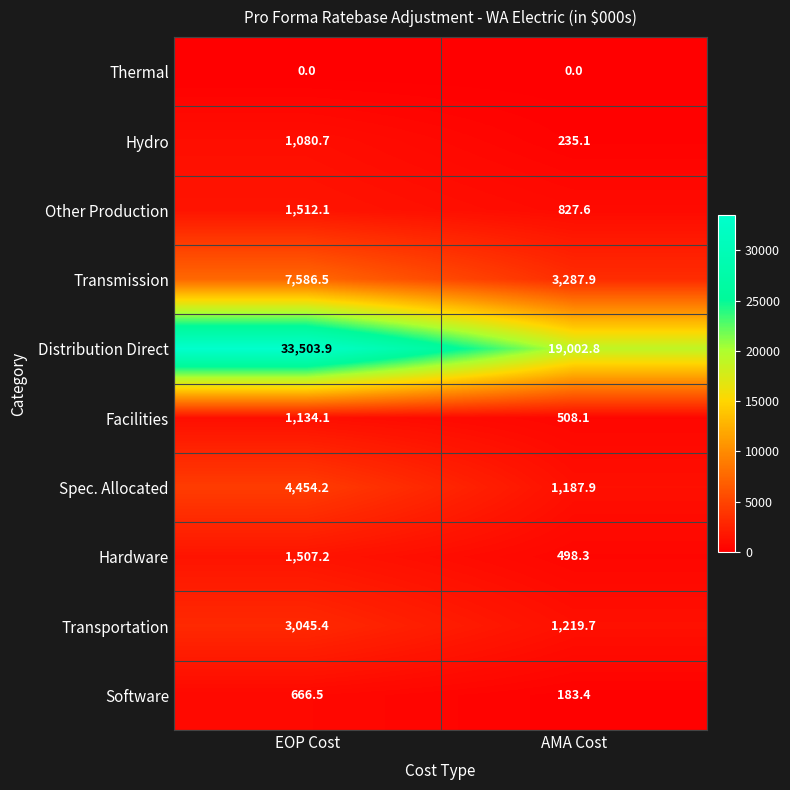

The Spec. Allocated series shows 1645.3 at AMA Cost. True or false?

False